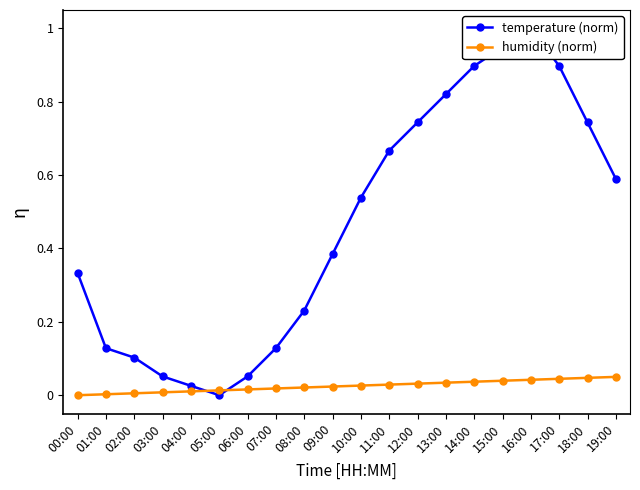

At which label does humidity (norm) reach its peak?

19:00